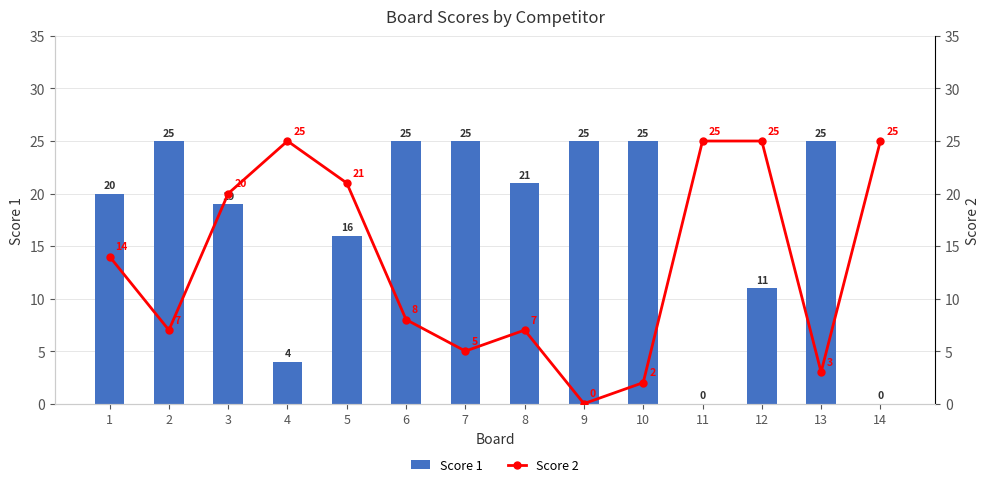

Rank the series by their maximum value, from highest to lowest.

Score 1, Score 2